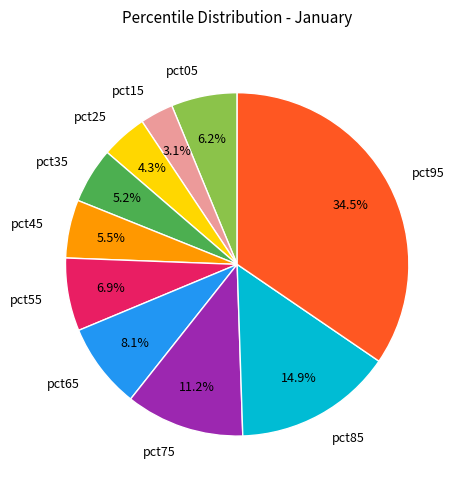

Is it true that pct65 is 8% of the pie?

True